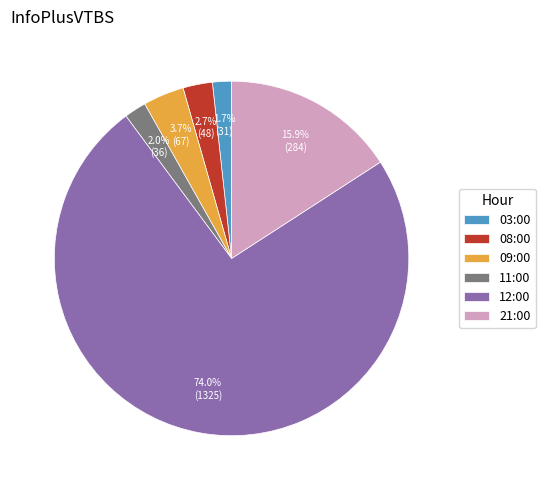

To the nearest percent, what portion does 03:00 represent?

2%